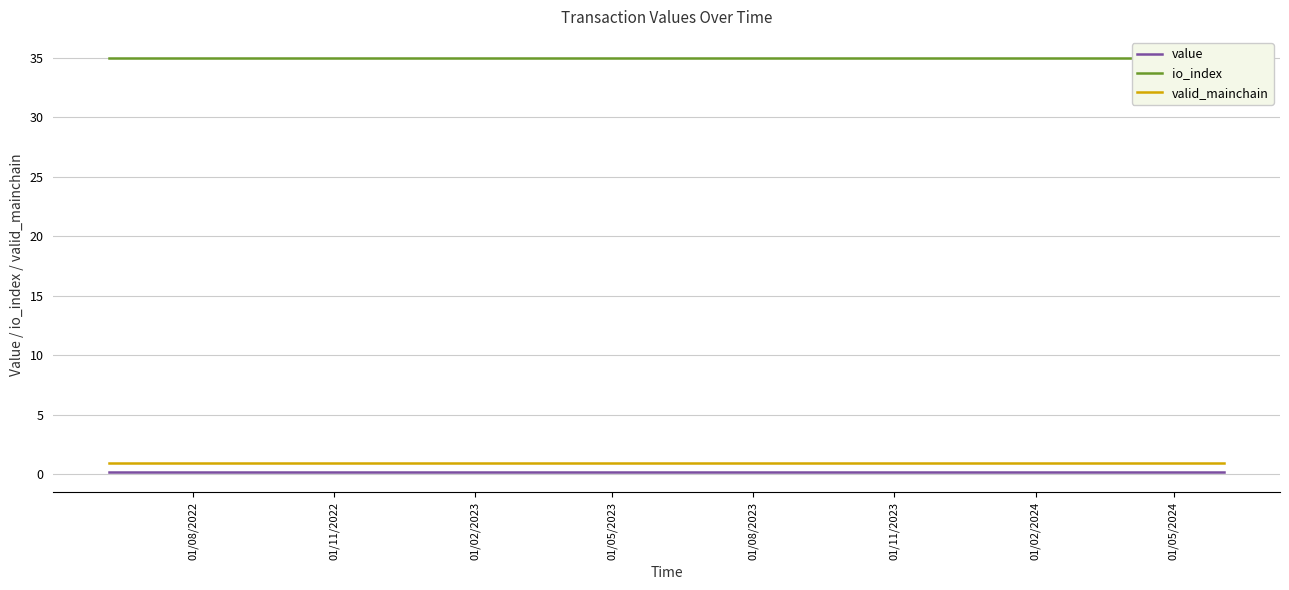

At how many categories does at least one series exceed 19?

25